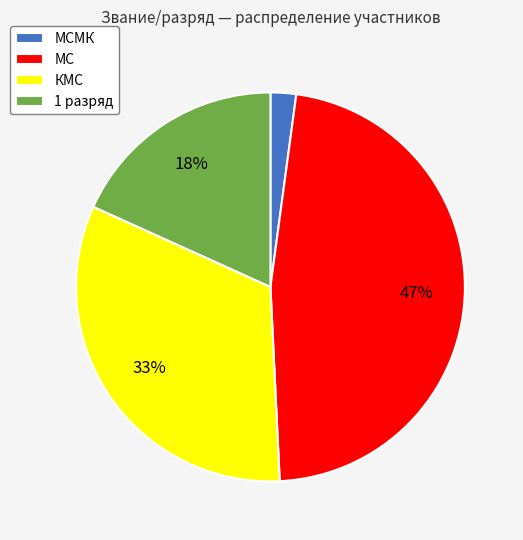

Which category has the smallest portion of the pie?

МСМК